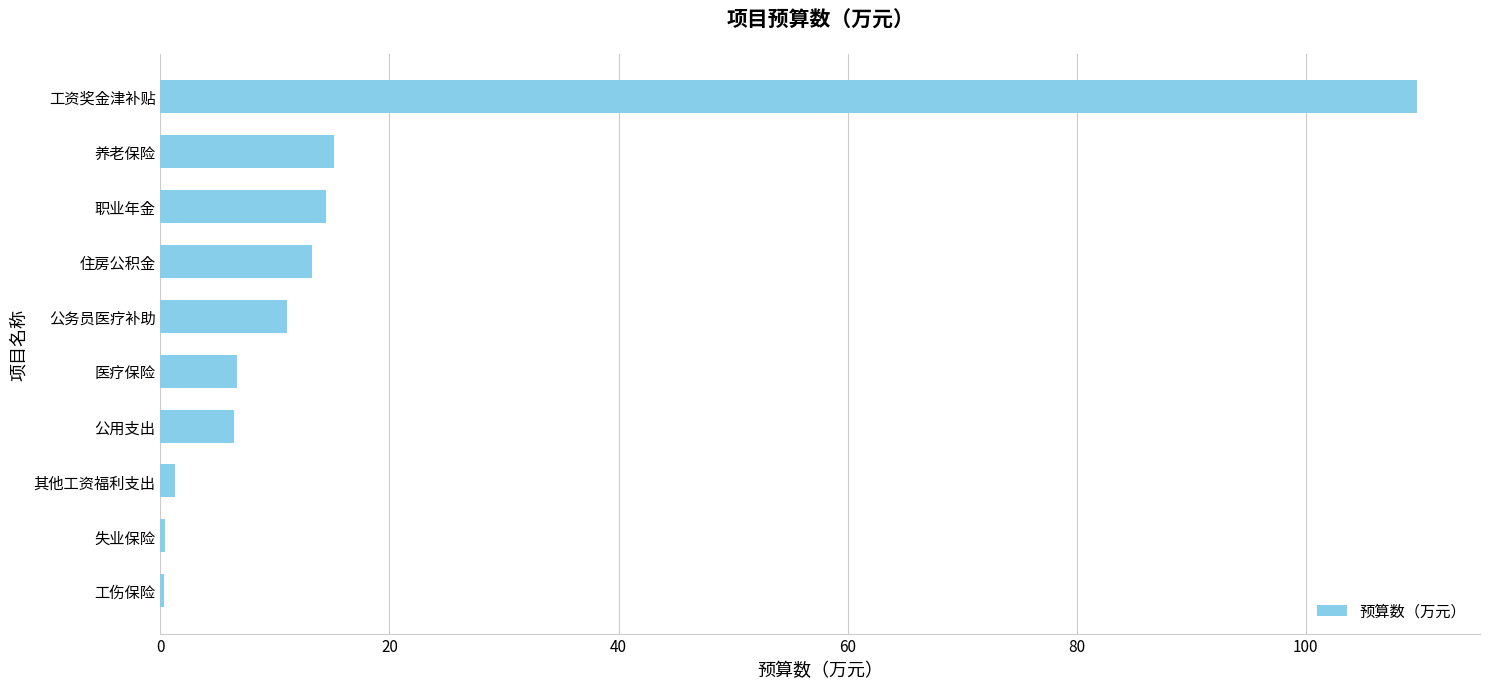

Read the value at 医疗保险.

6.7